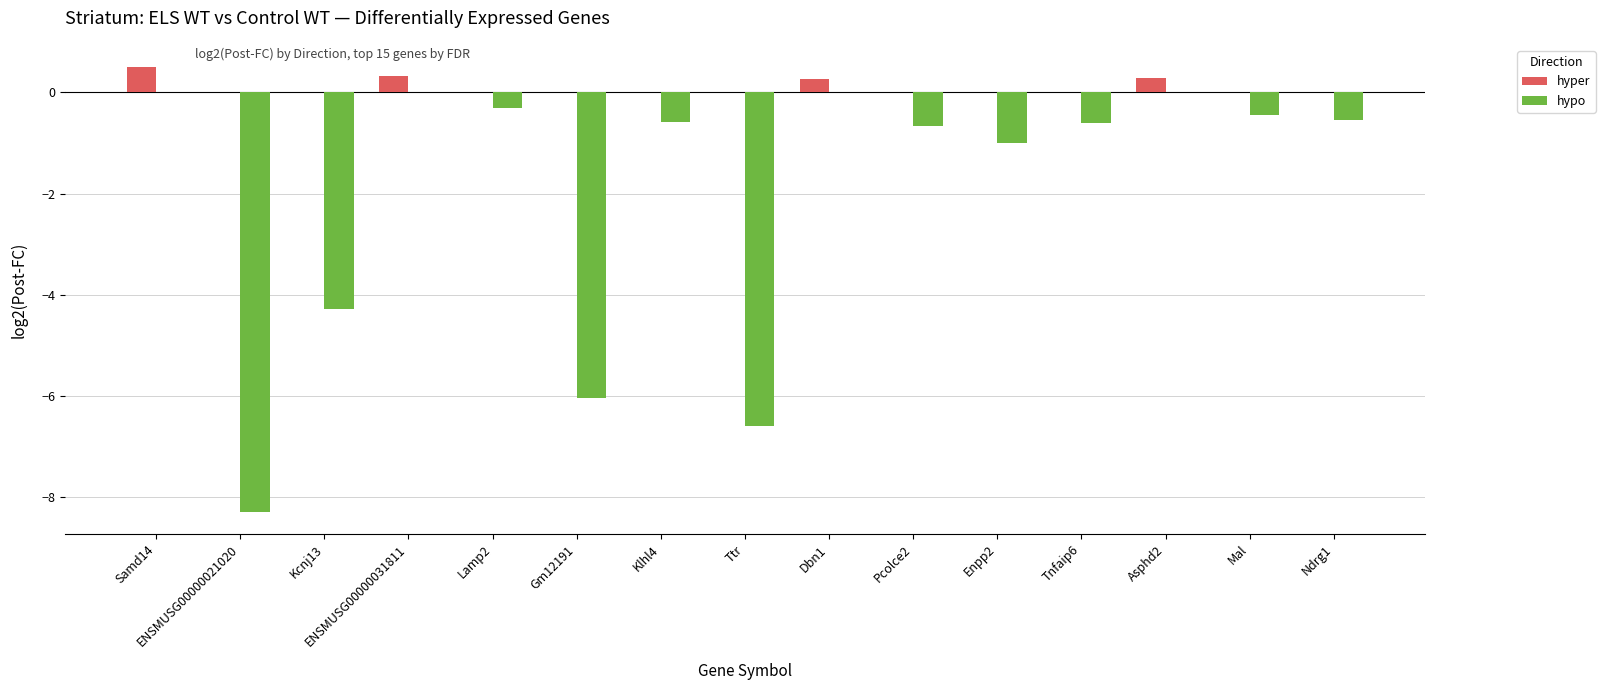

Which series has the largest range (max minus min)?

hypo